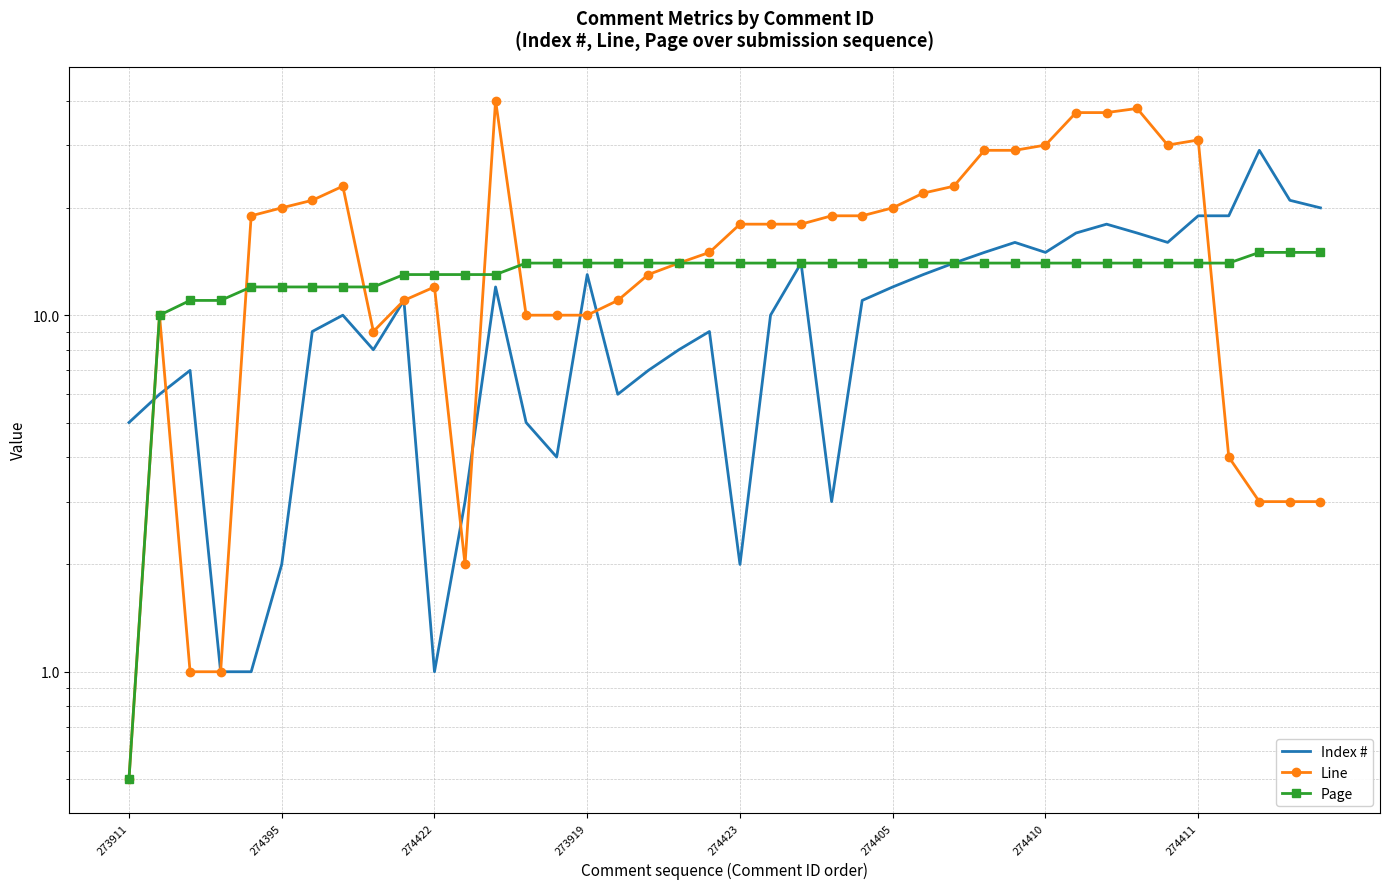

Rank the series at 37 from highest to lowest value.

Index #, Page, Line